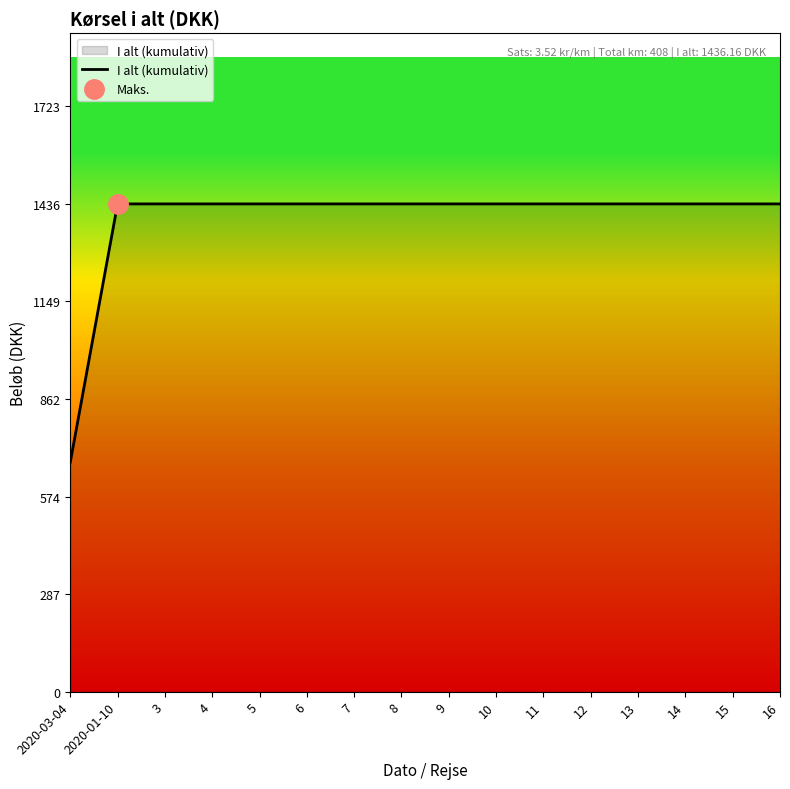

Reading left to right, extract all data points from this chart.

675.8	1436.2	1436.2	1436.2	1436.2	1436.2	1436.2	1436.2	1436.2	1436.2	1436.2	1436.2	1436.2	1436.2	1436.2	1436.2